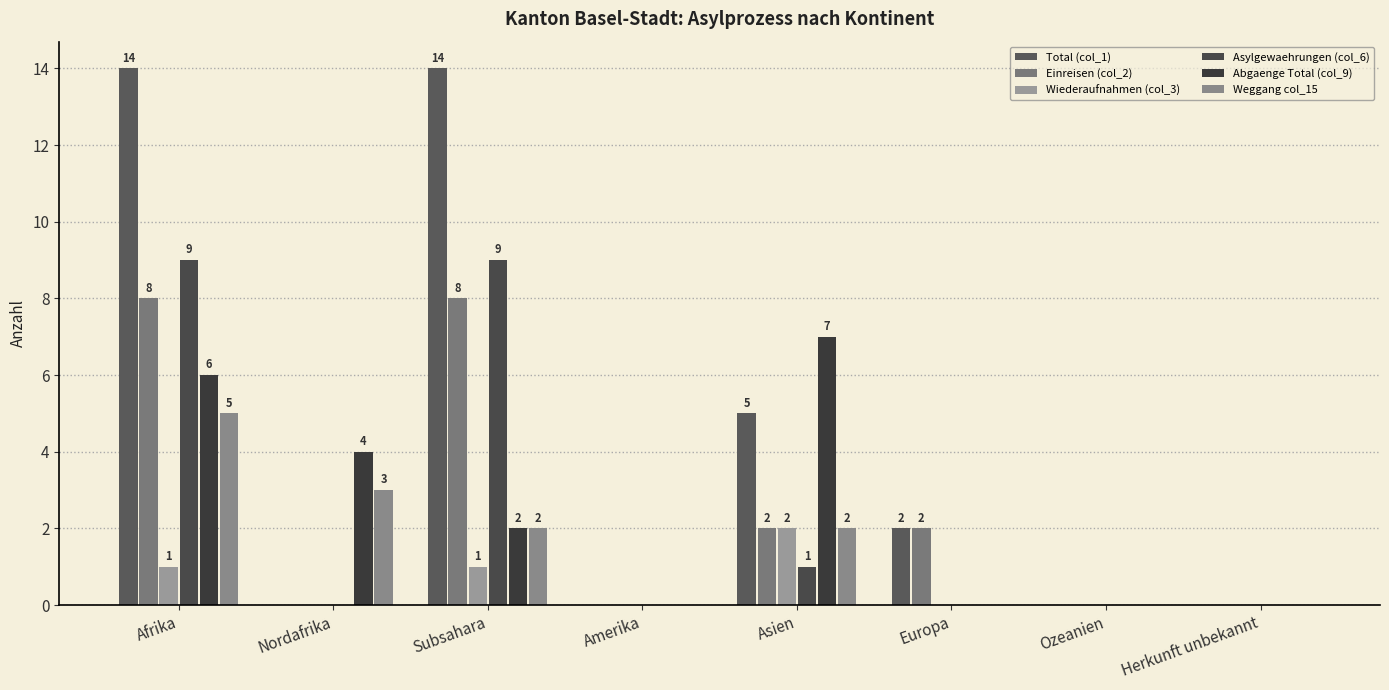

Reading left to right, what are all the values shown in this chart?

Total (col_1): 14	0	14	0	5	2	0	0
Einreisen (col_2): 8	0	8	0	2	2	0	0
Wiederaufnahmen (col_3): 1	0	1	0	2	0	0	0
Asylgewaehrungen (col_6): 9	0	9	0	1	0	0	0
Abgaenge Total (col_9): 6	4	2	0	7	0	0	0
Weggang col_15: 5	3	2	0	2	0	0	0